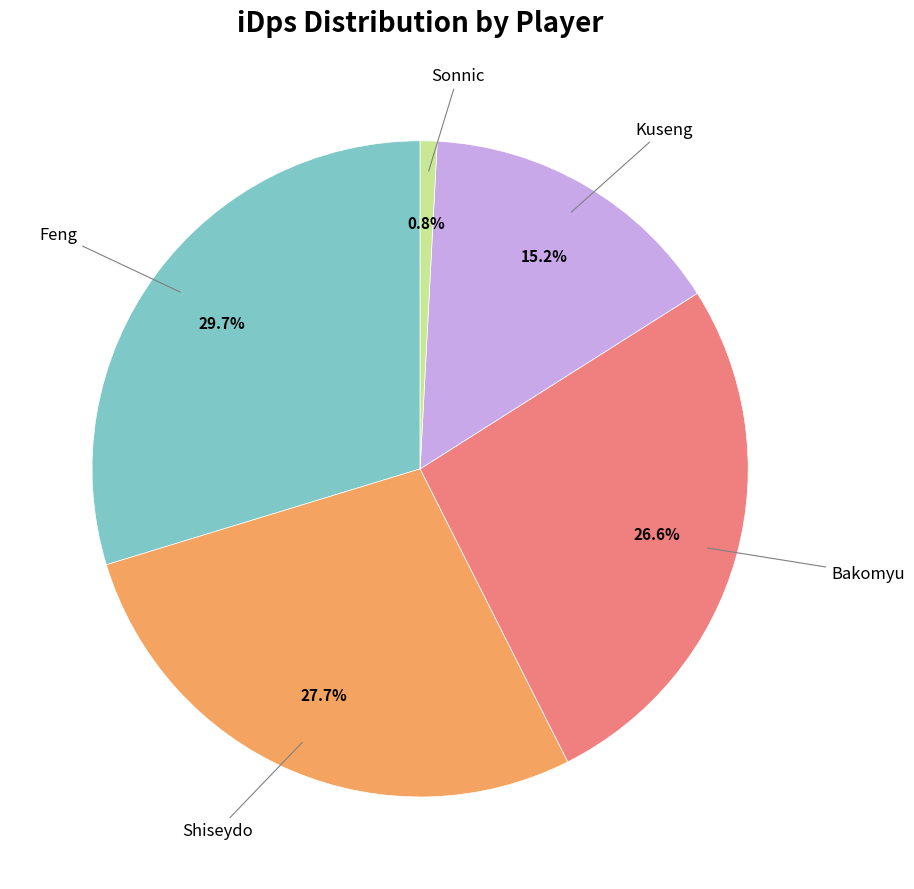

How many slices are in this pie chart?

5